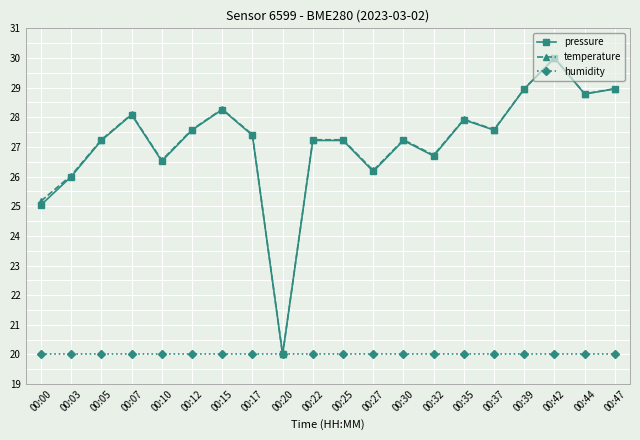

The temperature series shows 25.2 at 00:00. True or false?

True